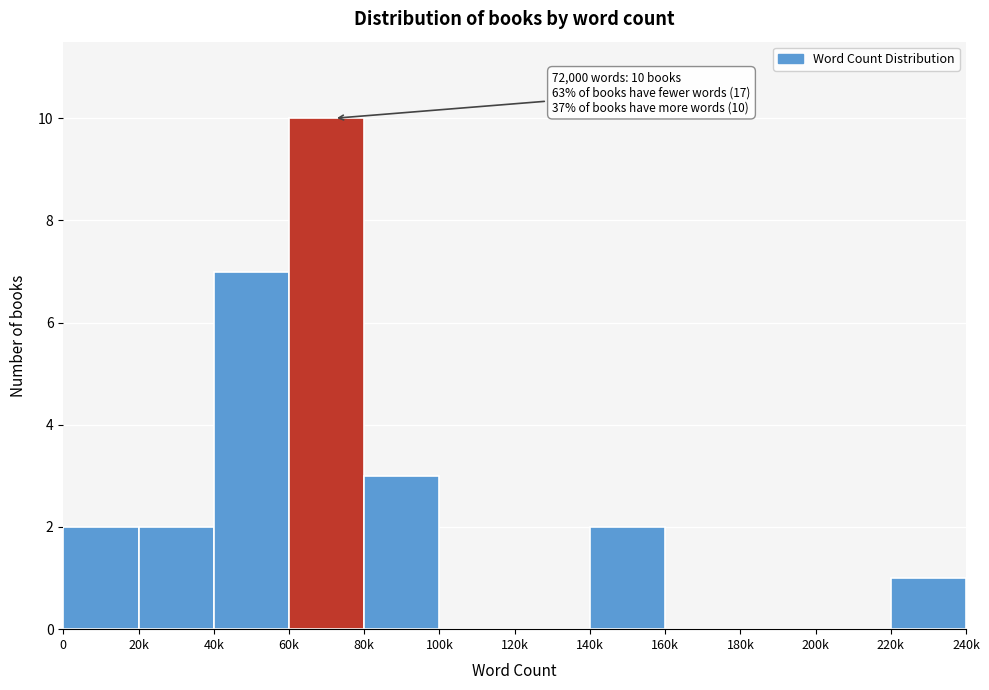

Reading left to right, extract all data points from this chart.

0=2	20k=2	40k=7	60k=10	80k=3	100k=0	120k=0	140k=2	160k=0	180k=0	200k=0	220k=1